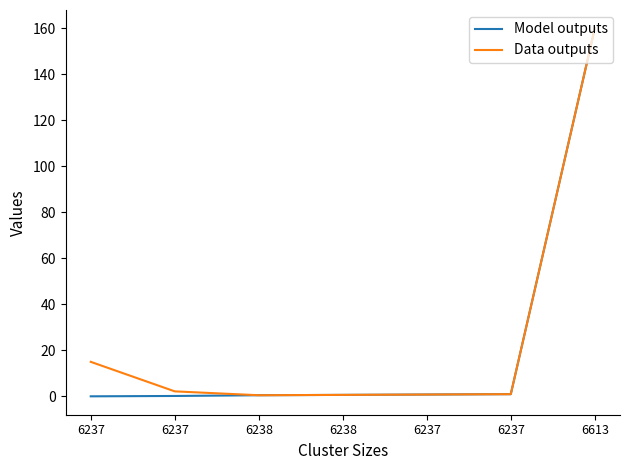

Rank the categories by Data outputs value from highest to lowest.

6613, 6237, 6237, 6237, 6237, 6238, 6238